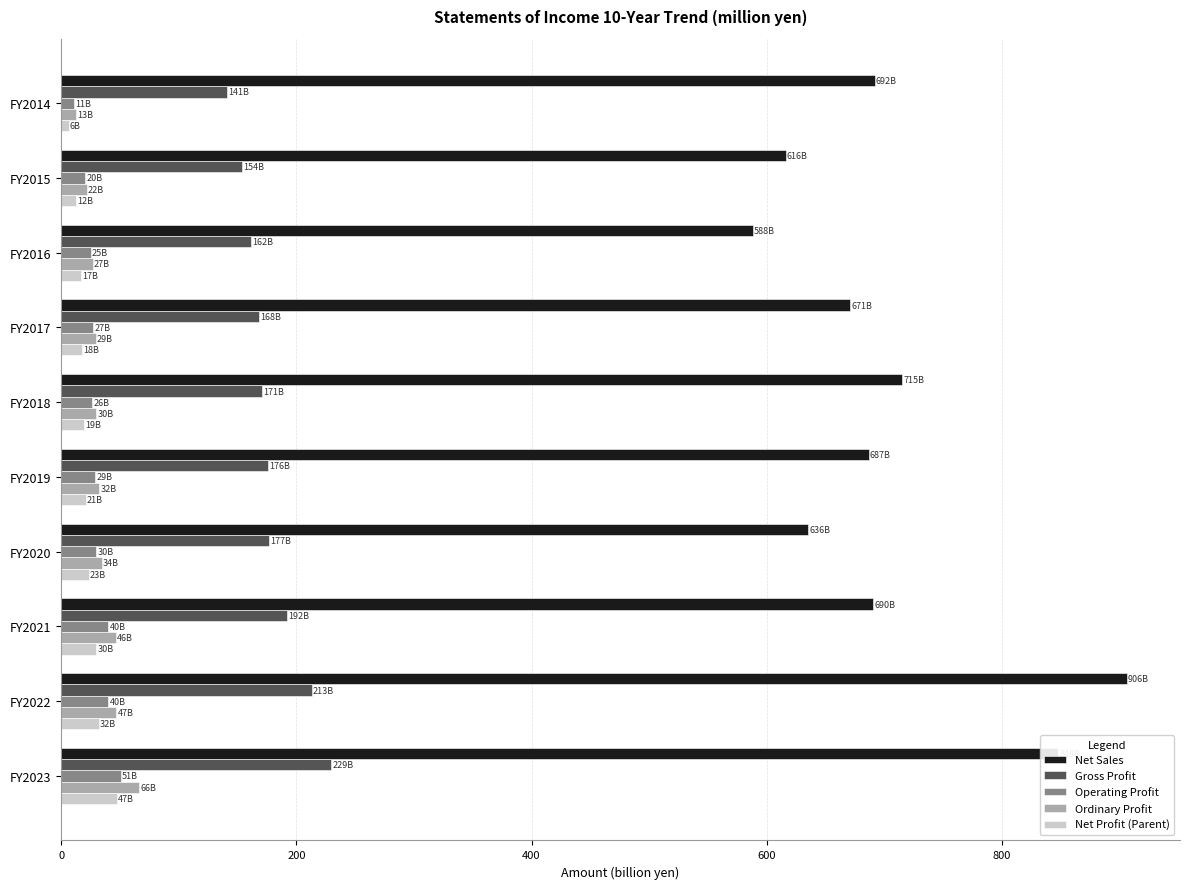

Which series has the largest range (max minus min)?

Net Sales